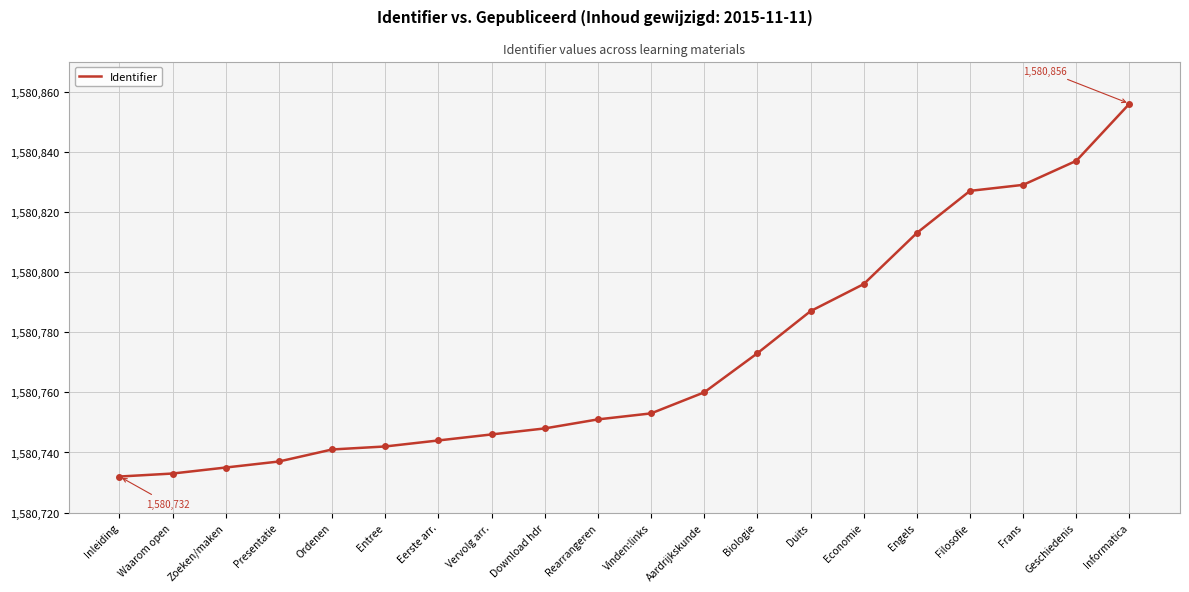

What is the average value?

1580772